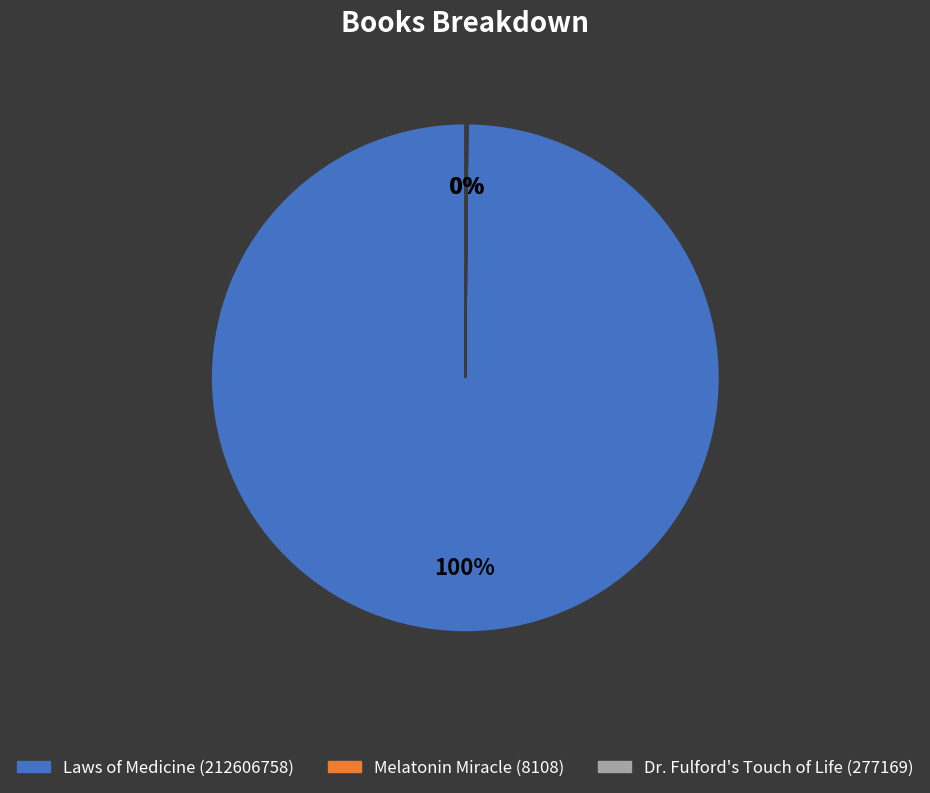

Is there a majority slice in this chart?

Yes